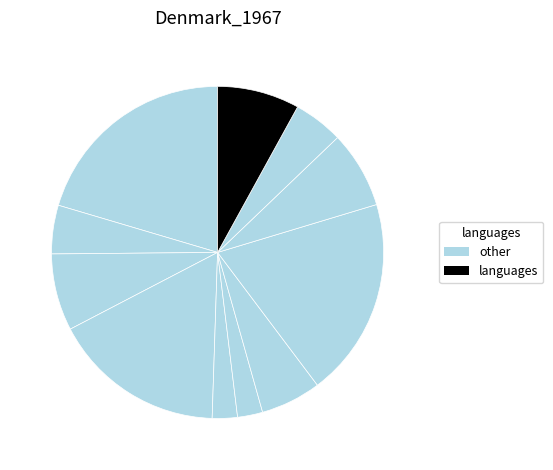

Is there a majority slice in this chart?

No